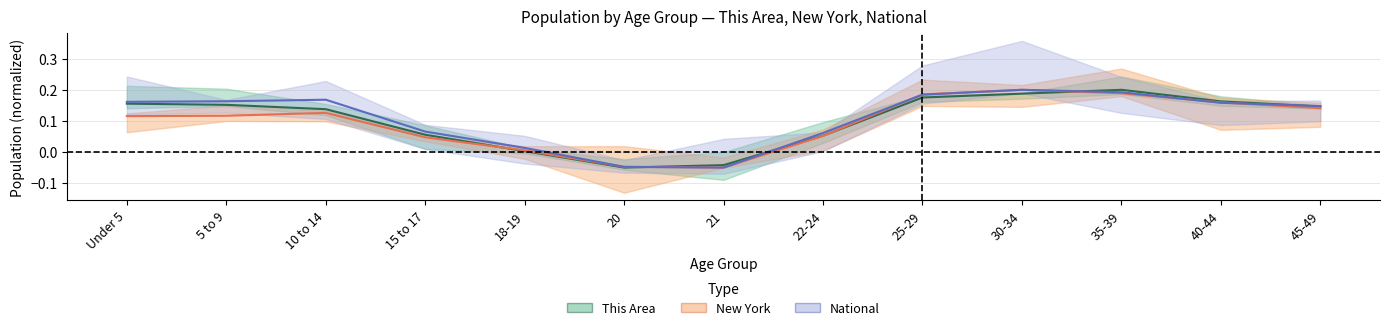

What is the label of the 13th point from the left?

45-49